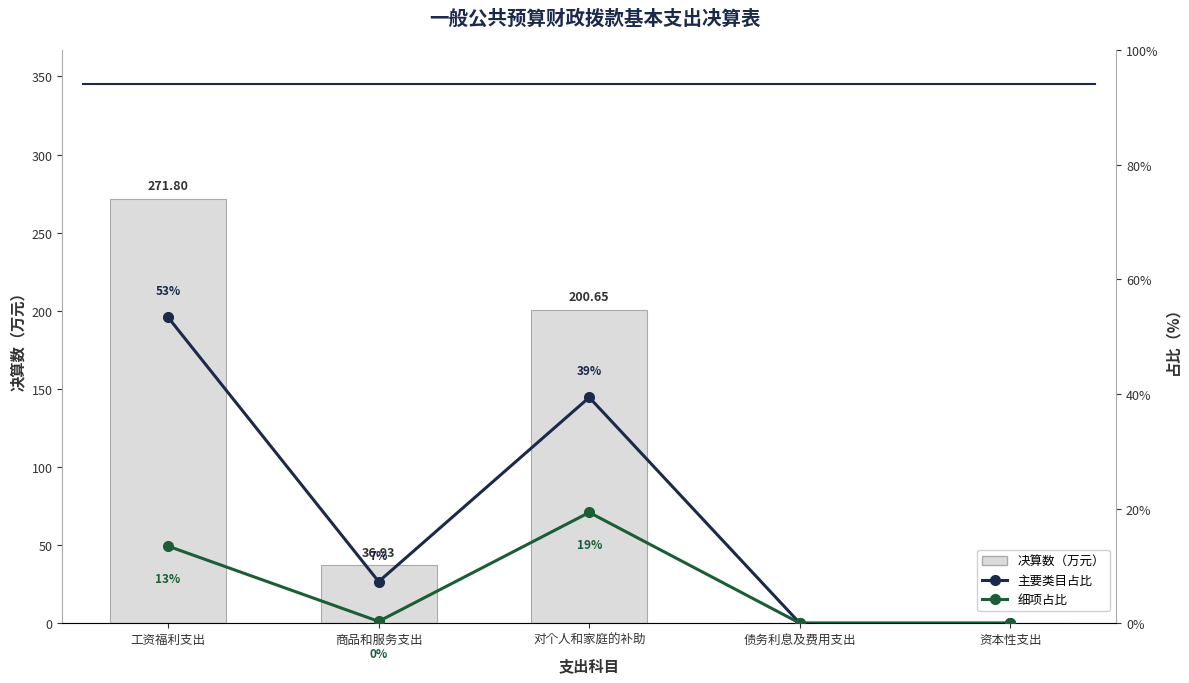

What is the sum of all 决算数 values?

509.4